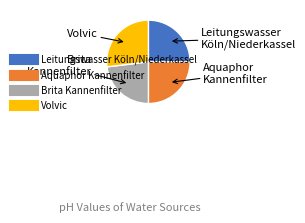

How many slices are in this pie chart?

4